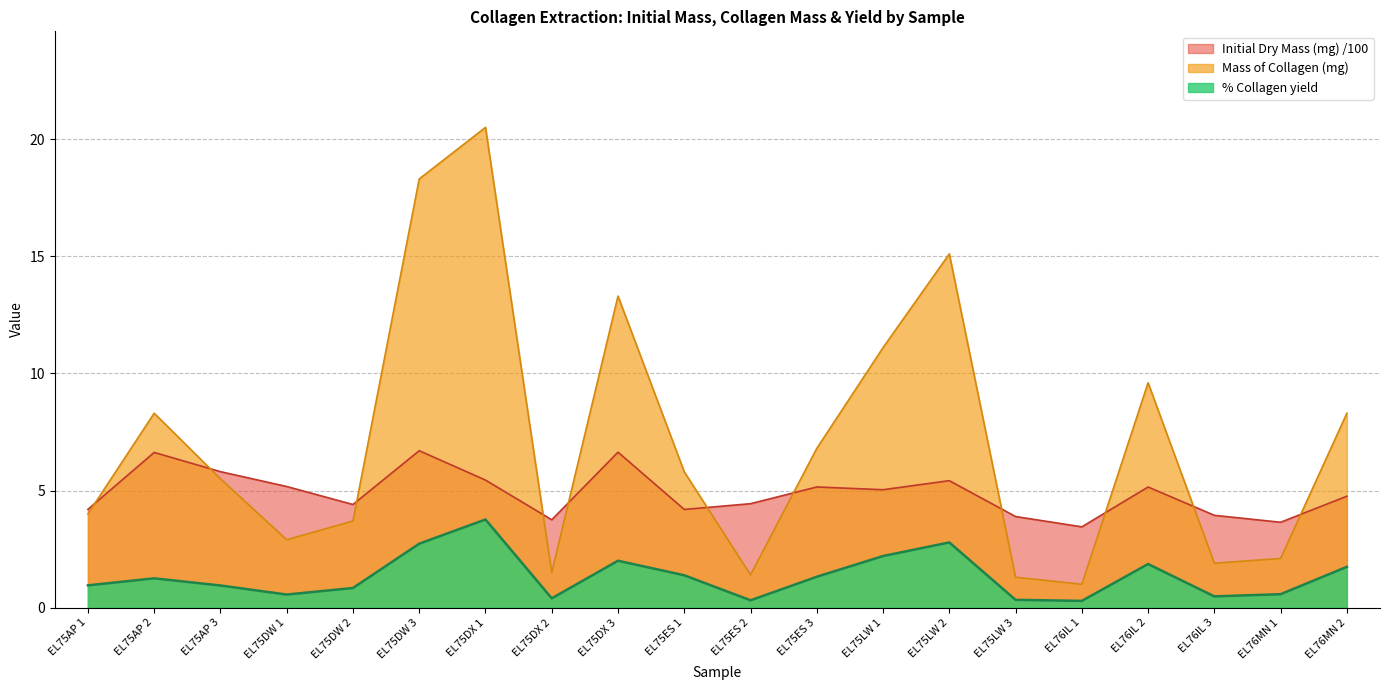

Reading left to right, list all the values displayed in this chart.

% Collagen yield: EL75AP 1=1.0	EL75AP 2=1.3	EL75AP 3=0.9	EL75DW 1=0.6	EL75DW 2=0.8	EL75DW 3=2.7	EL75DX 1=3.8	EL75DX 2=0.4	EL75DX 3=2.0	EL75ES 1=1.4	EL75ES 2=0.3	EL75ES 3=1.3	EL75LW 1=2.2	EL75LW 2=2.8	EL75LW 3=0.3	EL76IL 1=0.3	EL76IL 2=1.9	EL76IL 3=0.5	EL76MN 1=0.6	EL76MN 2=1.7
Mass of Collagen: EL75AP 1=4.0	EL75AP 2=8.3	EL75AP 3=5.5	EL75DW 1=2.9	EL75DW 2=3.7	EL75DW 3=18.3	EL75DX 1=20.5	EL75DX 2=1.5	EL75DX 3=13.3	EL75ES 1=5.8	EL75ES 2=1.4	EL75ES 3=6.8	EL75LW 1=11.1	EL75LW 2=15.1	EL75LW 3=1.3	EL76IL 1=1.0	EL76IL 2=9.6	EL76IL 3=1.9	EL76MN 1=2.1	EL76MN 2=8.3
Initial Dry Mass (mg): EL75AP 1=4.2	EL75AP 2=6.6	EL75AP 3=5.8	EL75DW 1=5.2	EL75DW 2=4.4	EL75DW 3=6.7	EL75DX 1=5.4	EL75DX 2=3.8	EL75DX 3=6.6	EL75ES 1=4.2	EL75ES 2=4.4	EL75ES 3=5.2	EL75LW 1=5.0	EL75LW 2=5.4	EL75LW 3=3.9	EL76IL 1=3.5	EL76IL 2=5.2	EL76IL 3=3.9	EL76MN 1=3.6	EL76MN 2=4.8